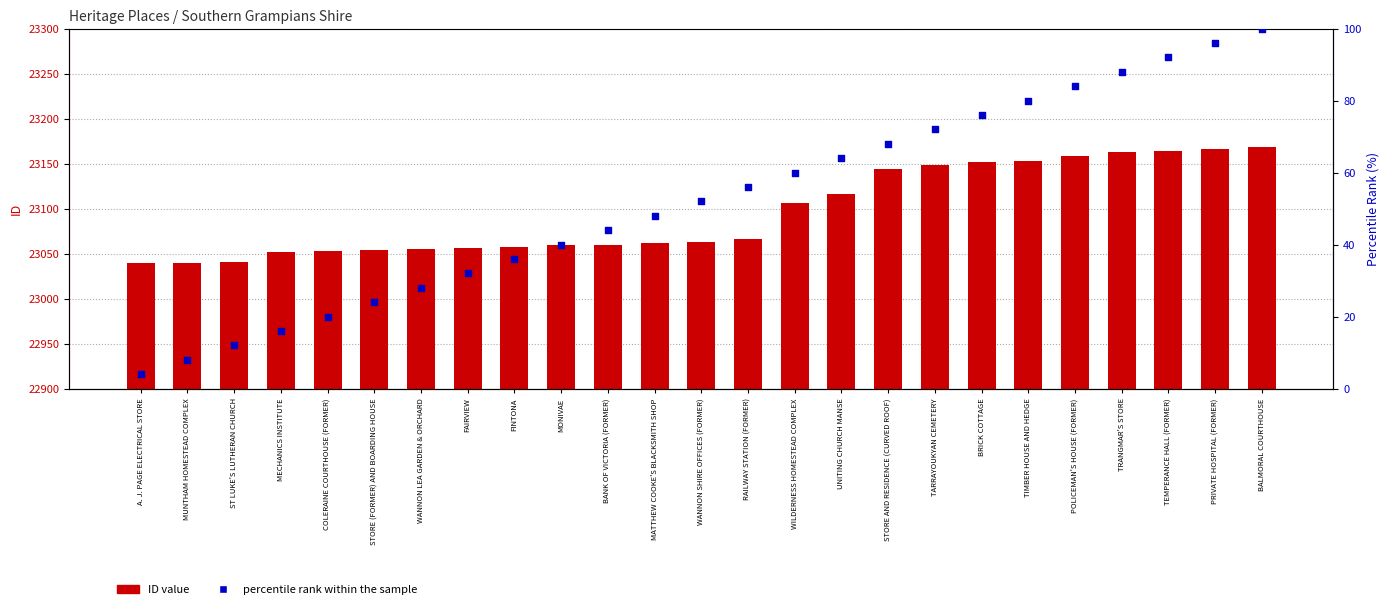

Which series has the largest total across all categories?

ID value